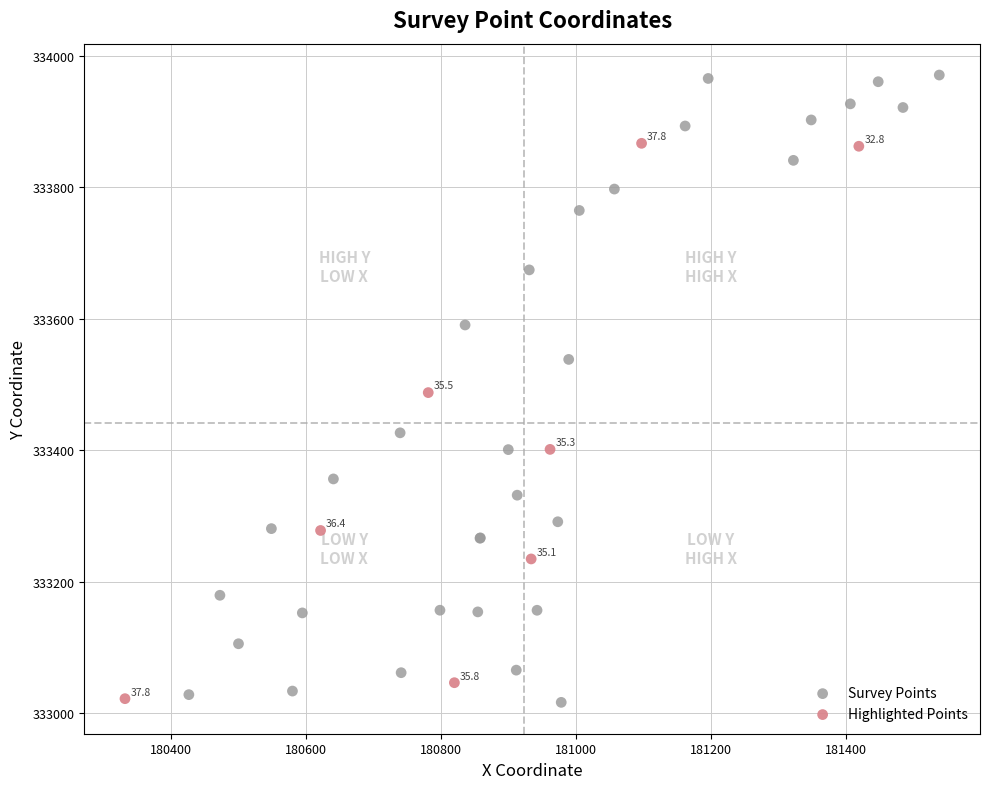

Which series has the largest Y range (max minus min)?

Survey Points